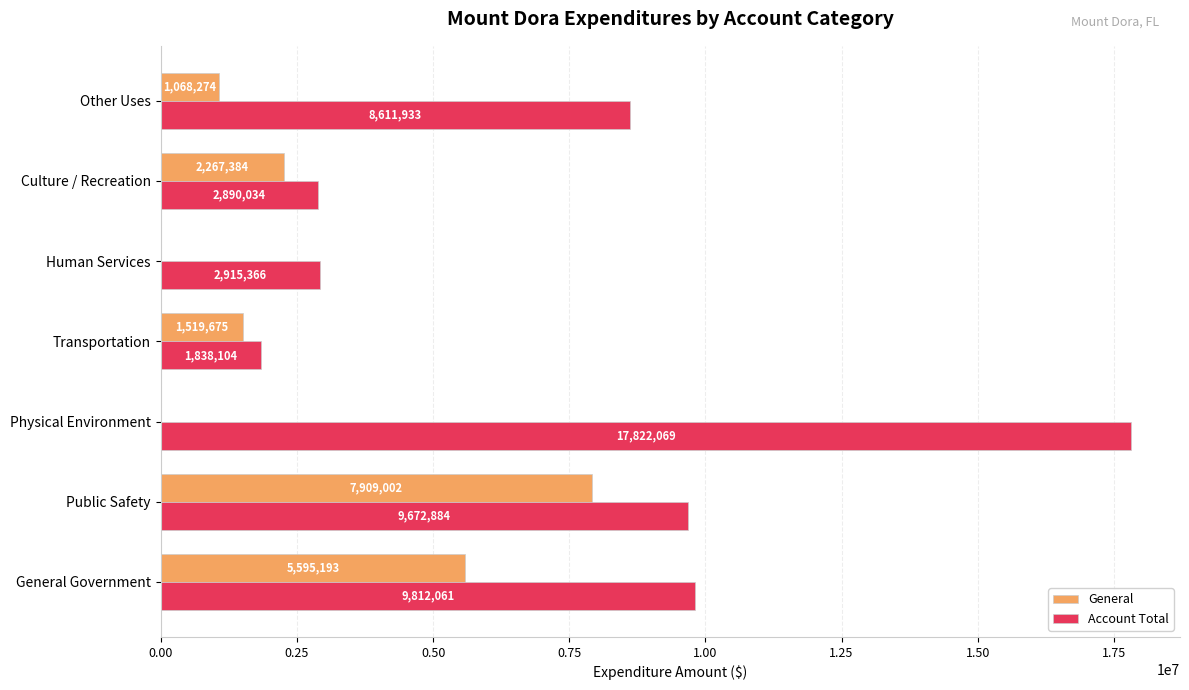

At which label does Account Total reach its peak?

Physical Environment